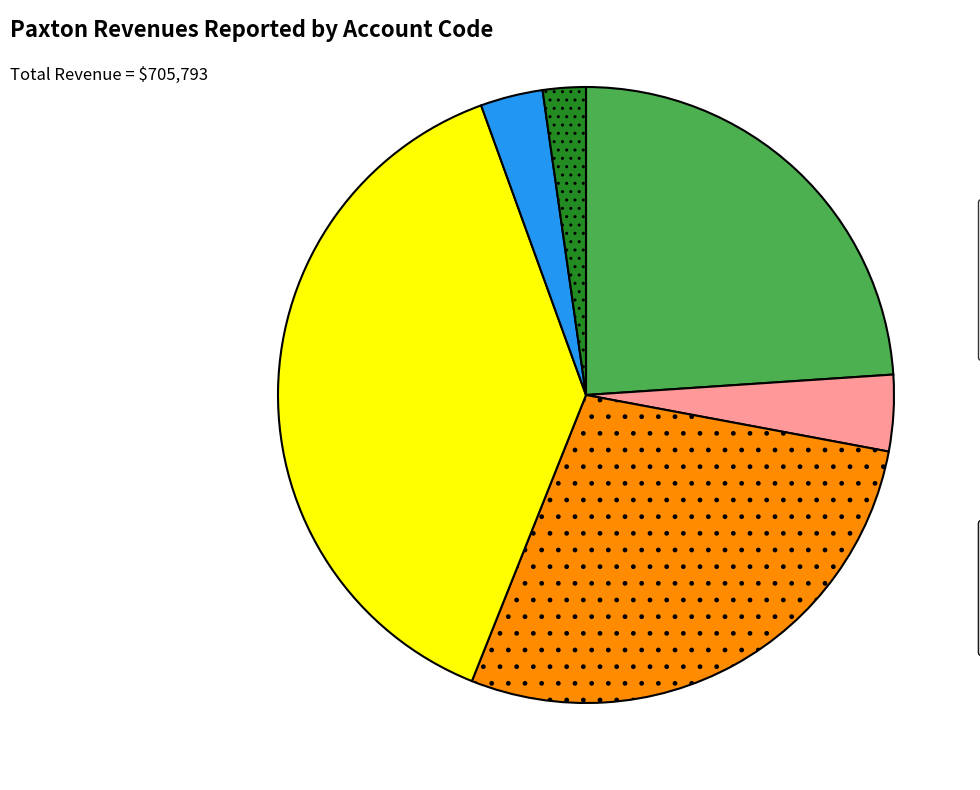

Does any single category account for the majority?

No